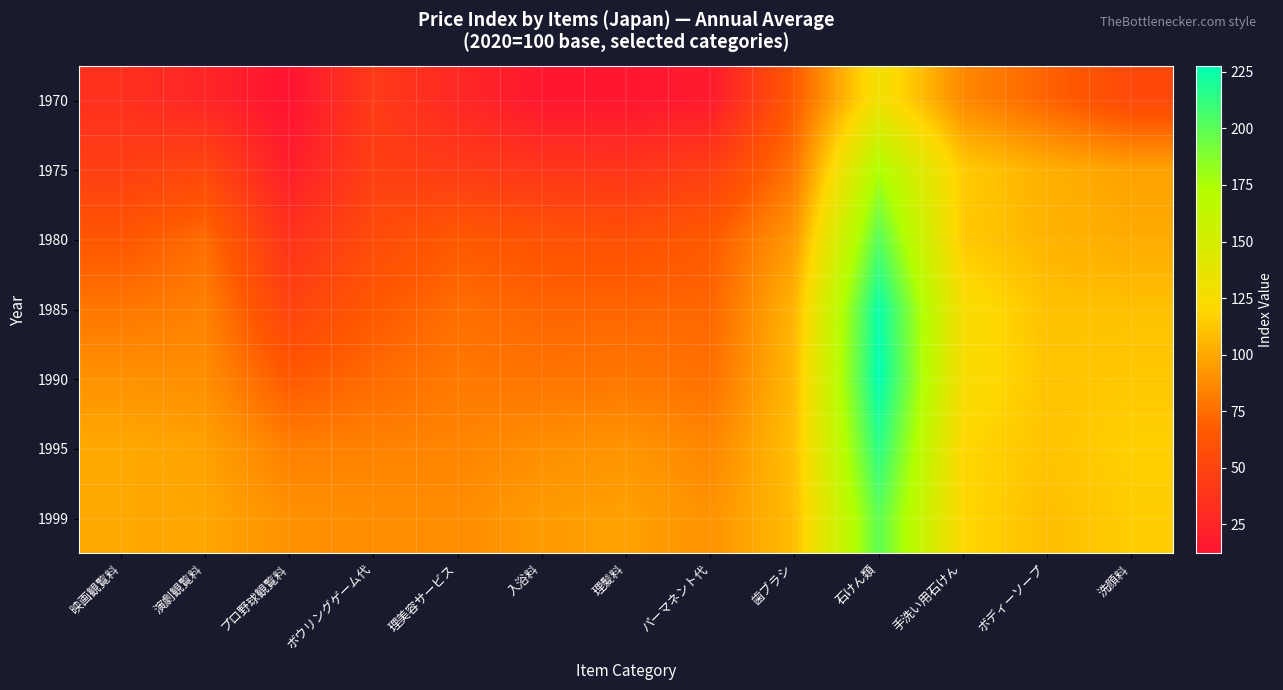

At which category does the chart reach its minimum across all series?

プロ野球観覧料